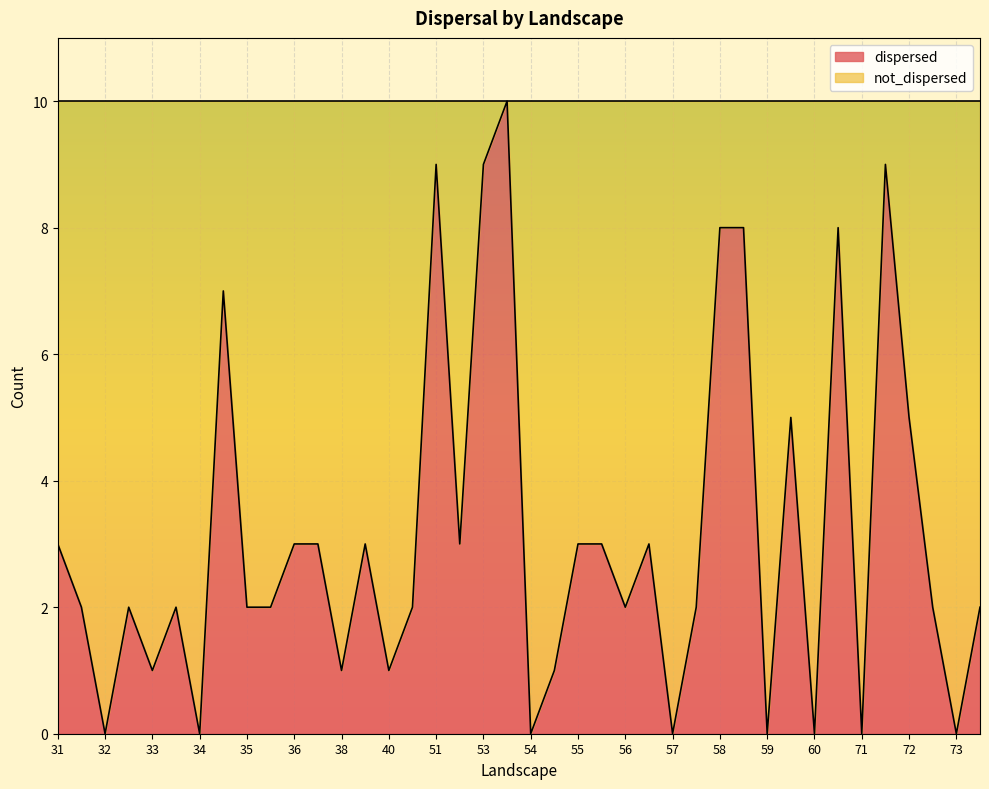

Reading left to right, list all the values displayed in this chart.

3	2	0	2	1	2	0	7	2	2	3	3	1	3	1	2	9	3	9	10	0	1	3	3	2	3	0	2	8	8	0	5	0	8	0	9	5	2	0	2